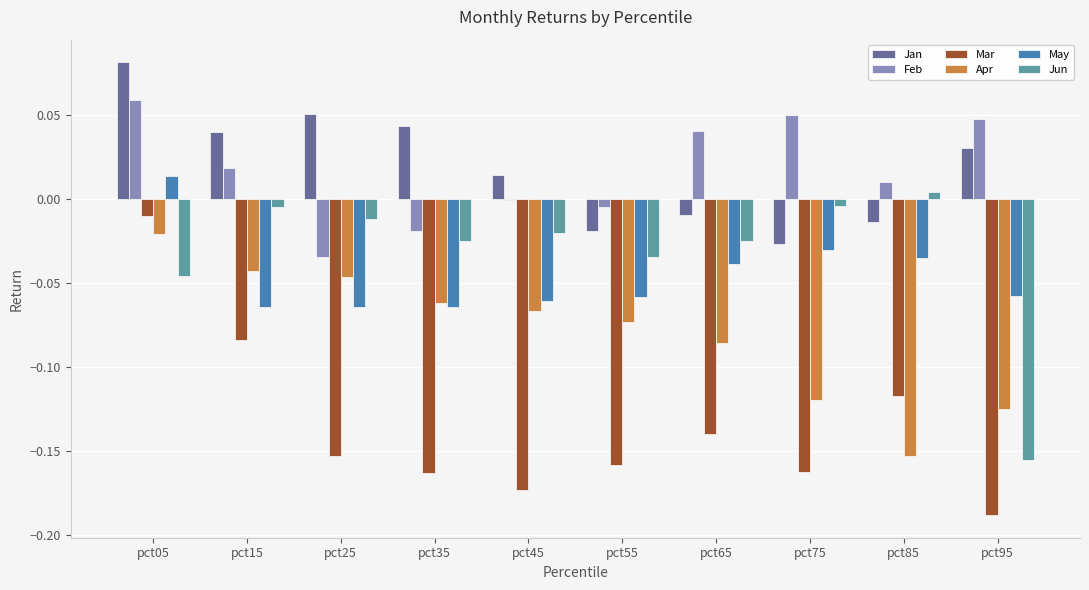

How many positive values does the Jan series have?

6